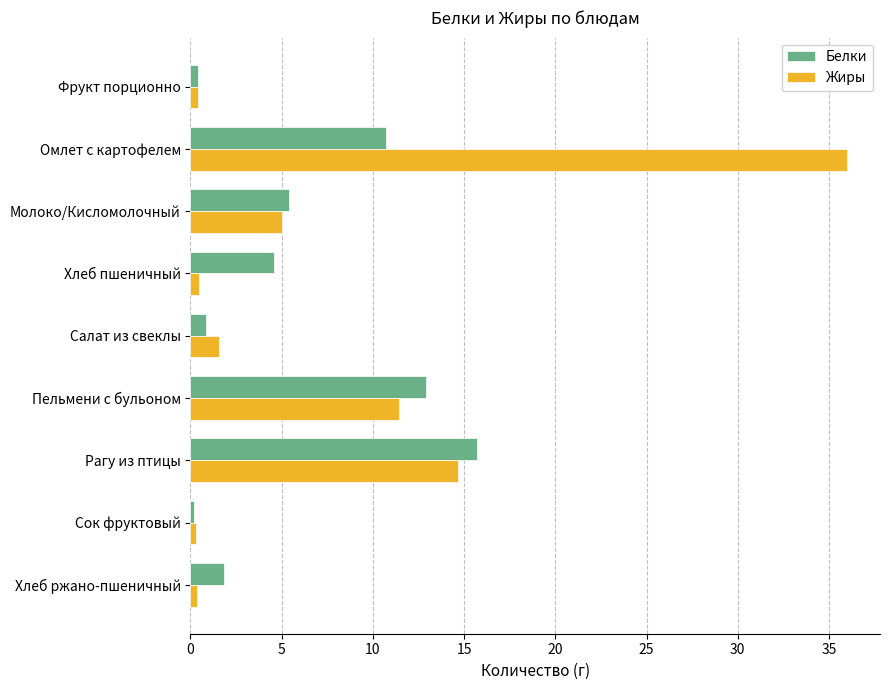

Which series has the widest spread of values?

Жиры